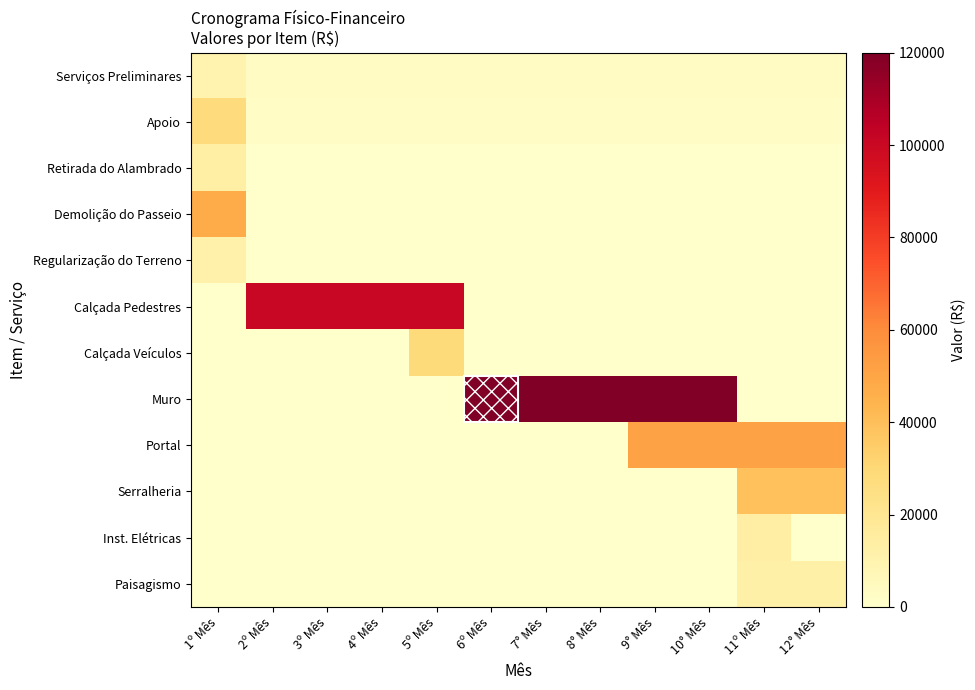

At how many categories does at least one series exceed 26490?

12